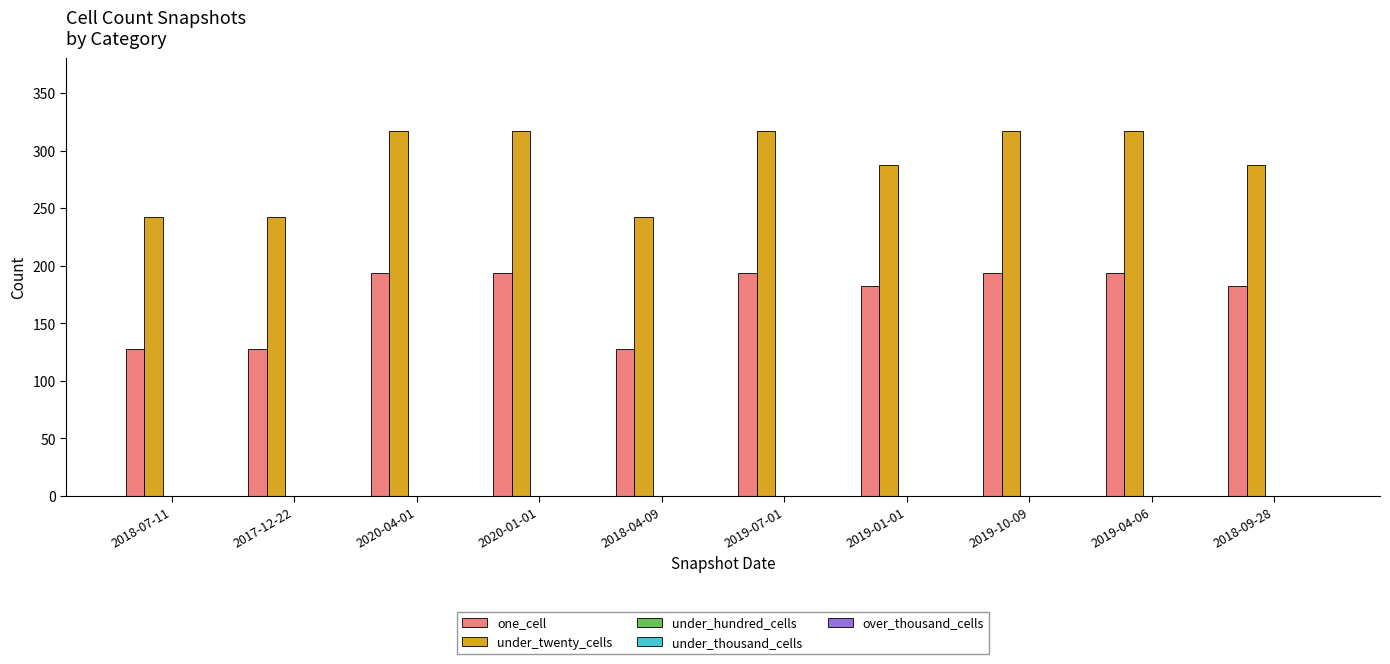

At how many categories does at least one series exceed 144?

10